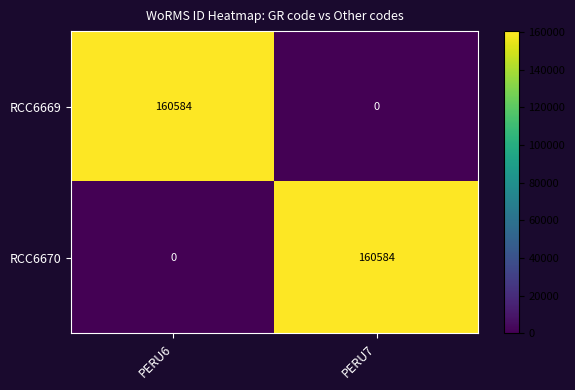

Reading left to right, transcribe all the data shown in this chart.

RCC6669: PERU6=160584	PERU7=0
RCC6670: PERU6=0	PERU7=160584